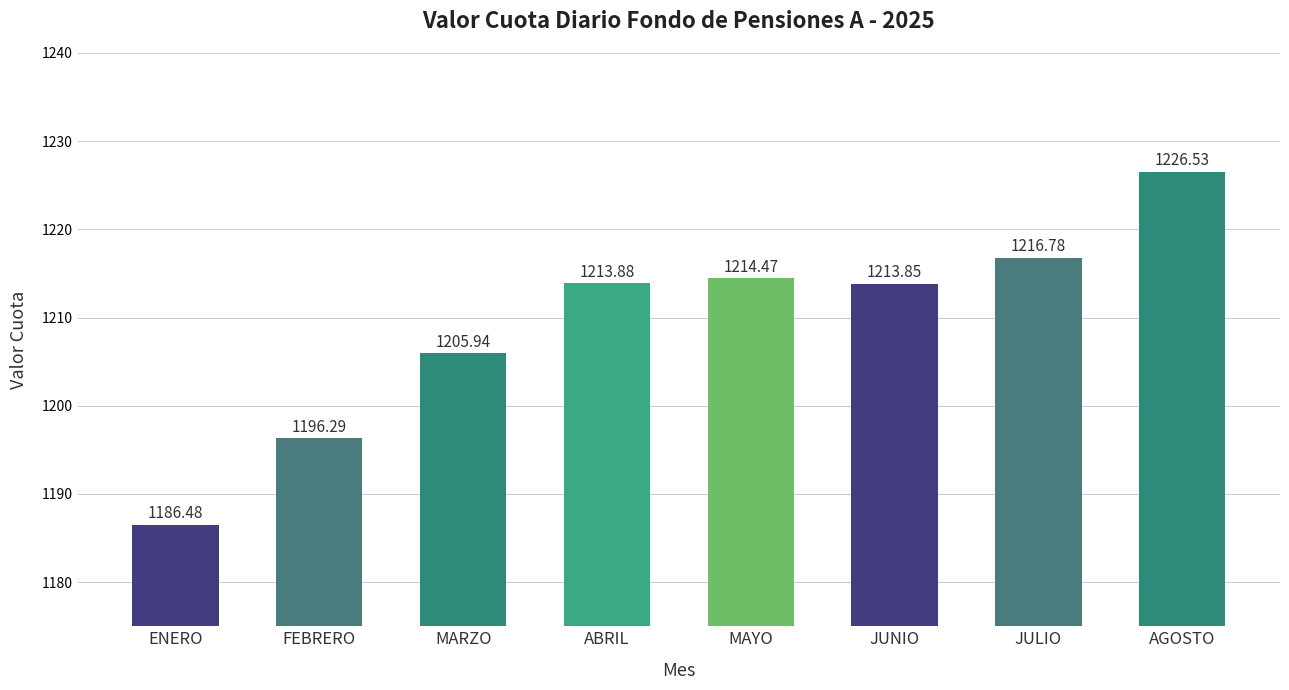

What is the sum of the values at MARZO and ENERO?

2392.4